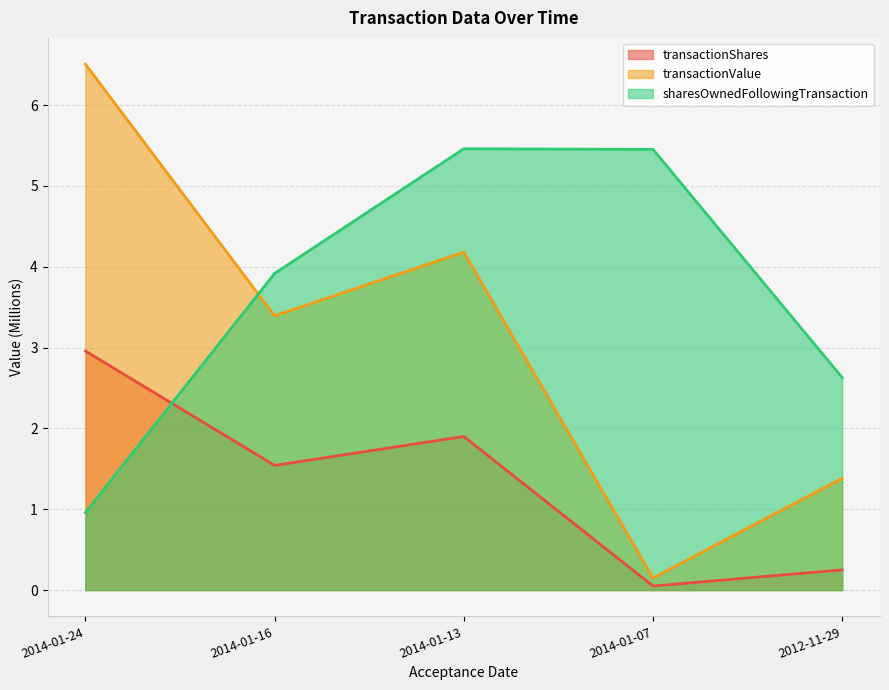

Rank the series by their average value, from lowest to highest.

transactionShares, transactionValue, sharesOwnedFollowingTransaction